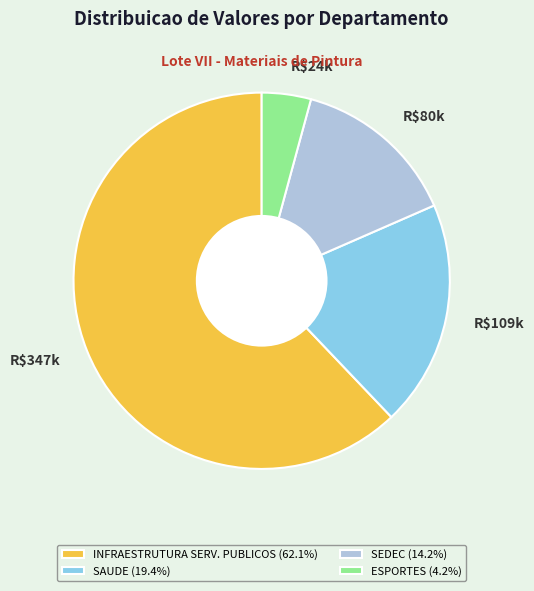

Which category accounts for the majority?

INFRAESTRUTURA SERV. PUBLICOS